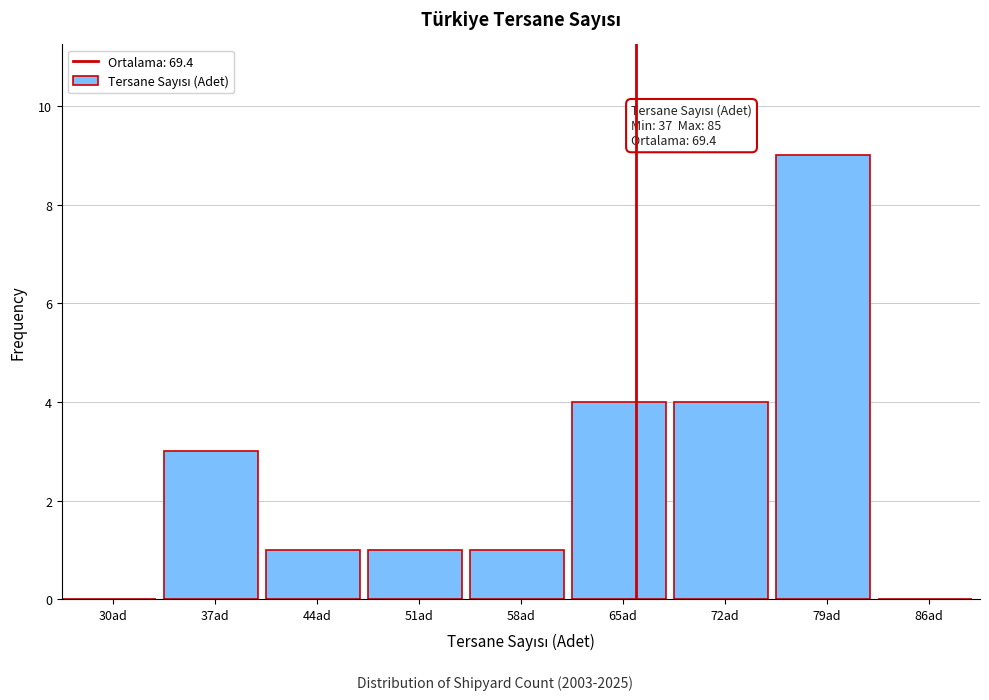

Reading left to right, extract all data points from this chart.

30ad=0	37ad=3	44ad=1	51ad=1	58ad=1	65ad=4	72ad=4	79ad=9	86ad=0